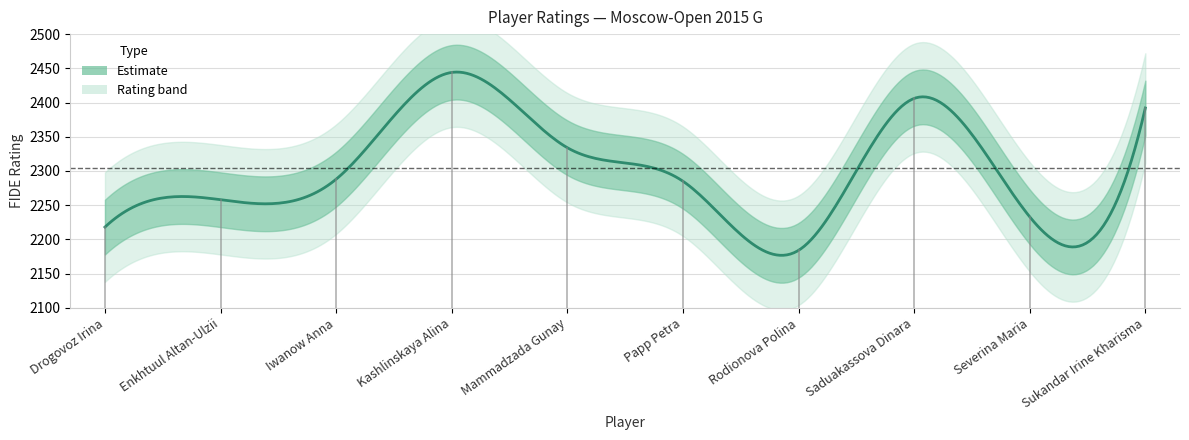

Where does the data first go above 2288?

Kashlinskaya Alina